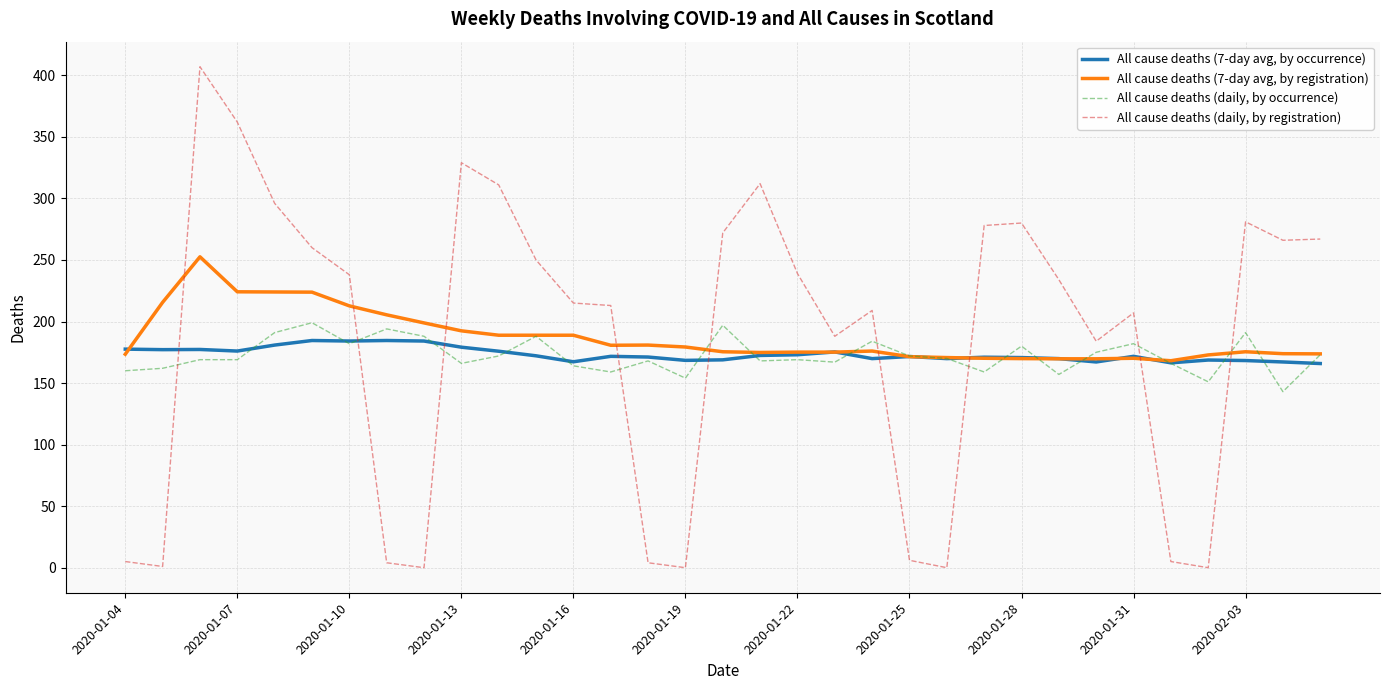

What is the maximum value for All cause deaths (daily, by occurrence)?

199.0